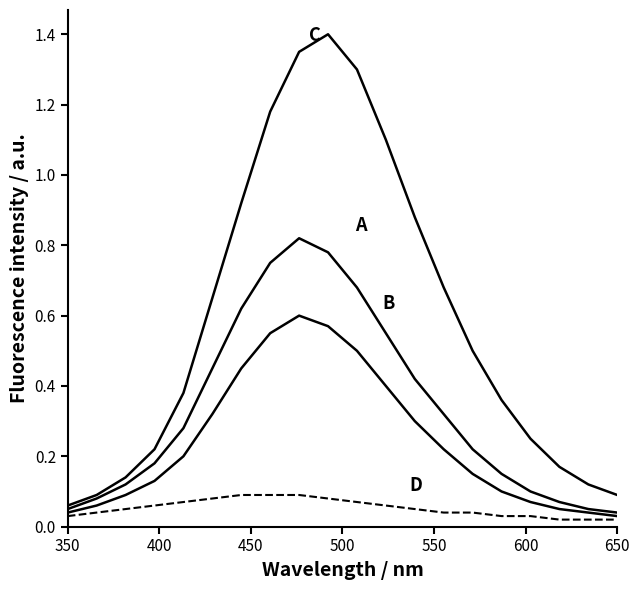

The C series shows 0.3 at 500. True or false?

False